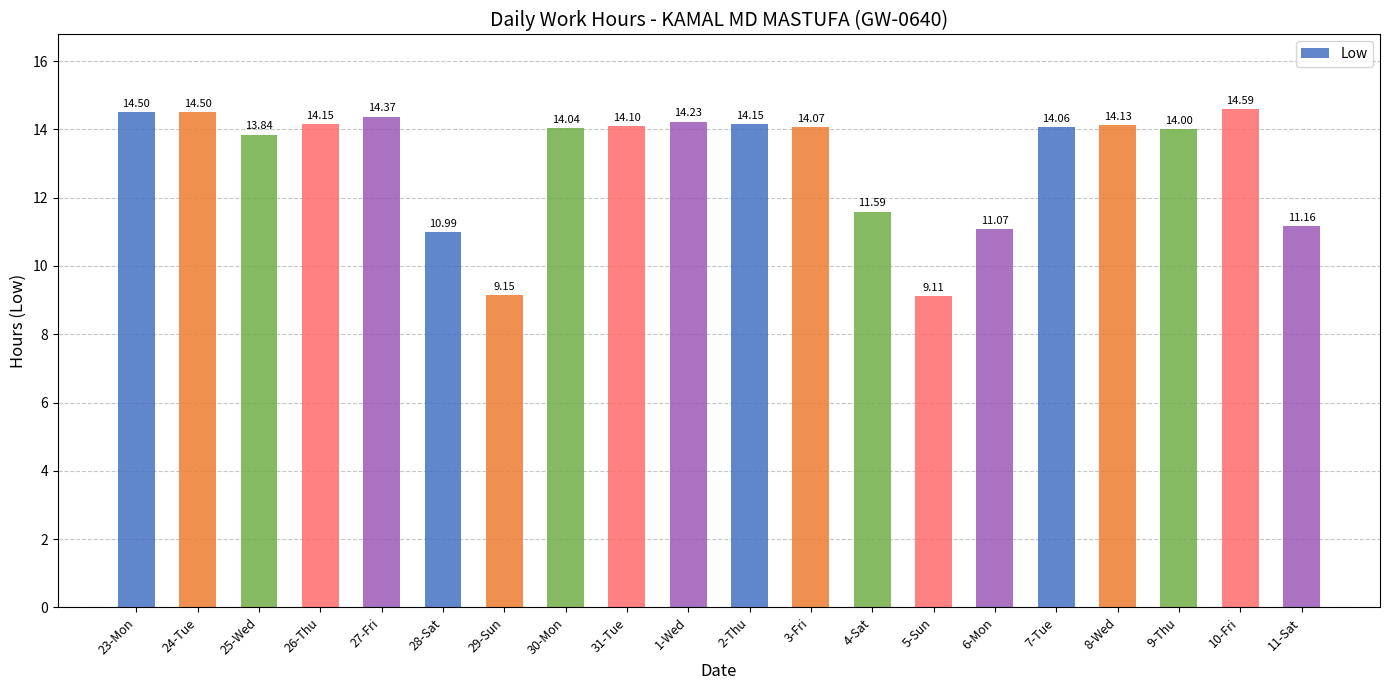

What is the difference between the maximum and minimum values?

5.5